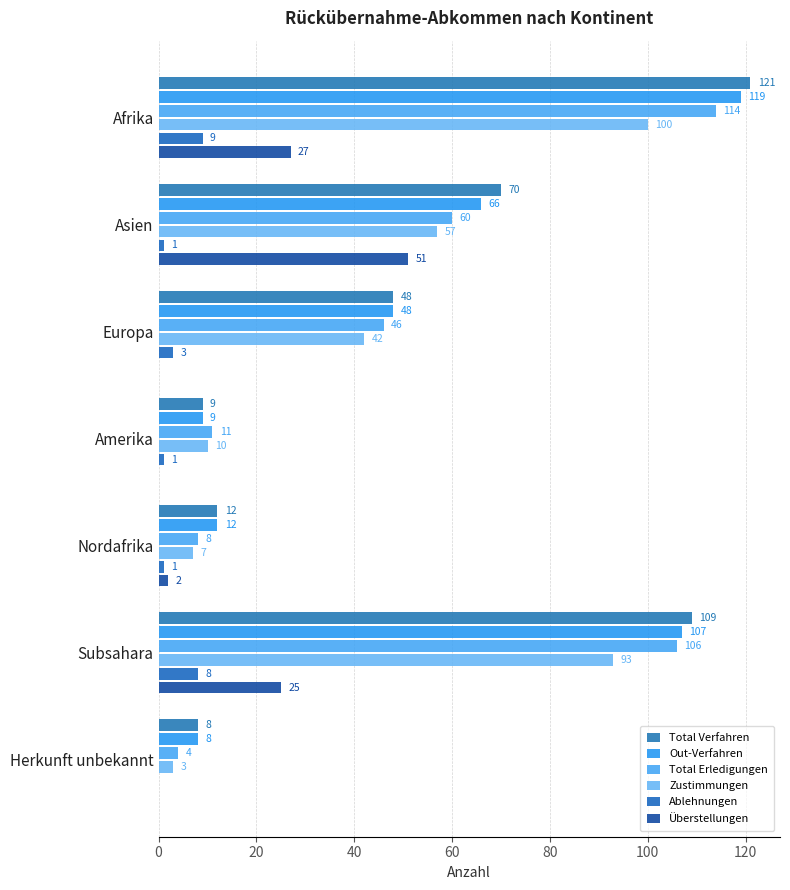

Count the number of categories in the chart.

7